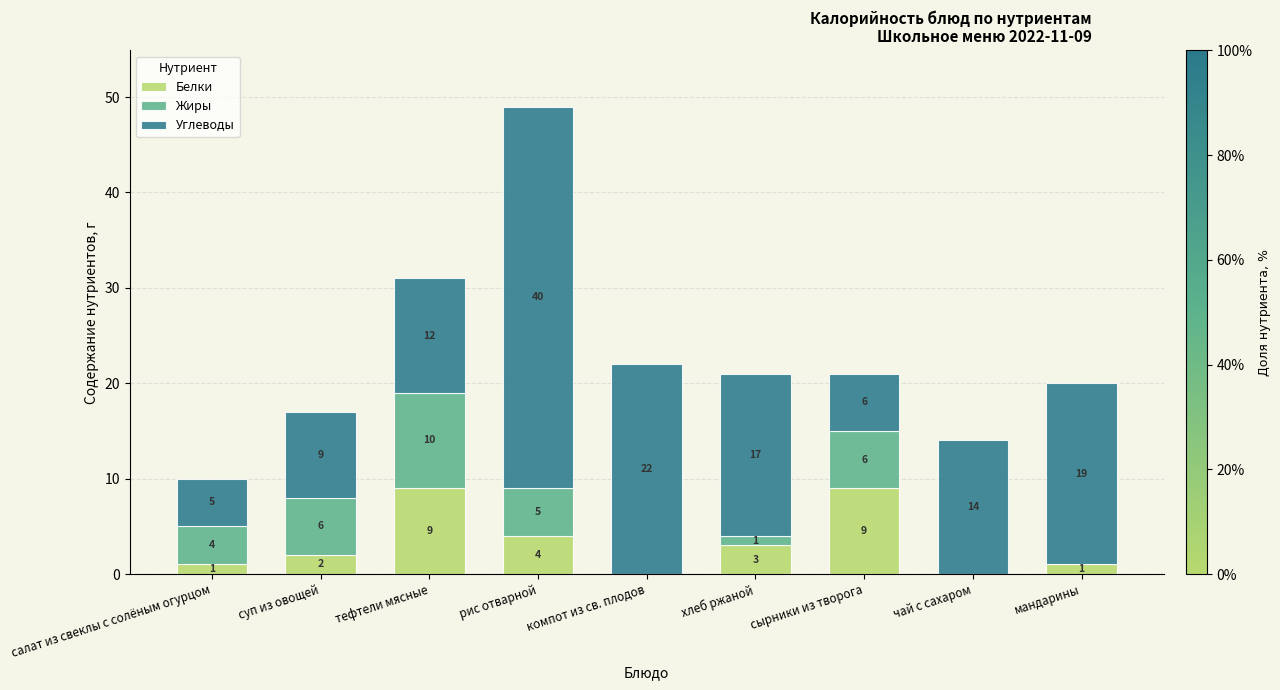

What is the sum of all Белки values?

29